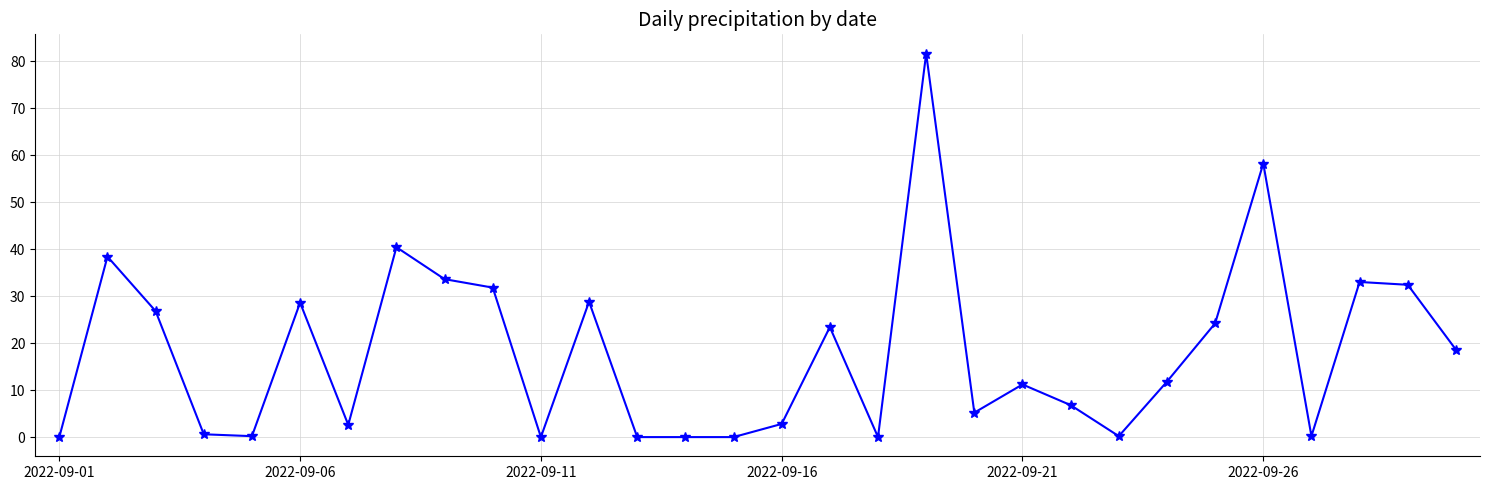

What is the value of the 8th point from the left?

40.4